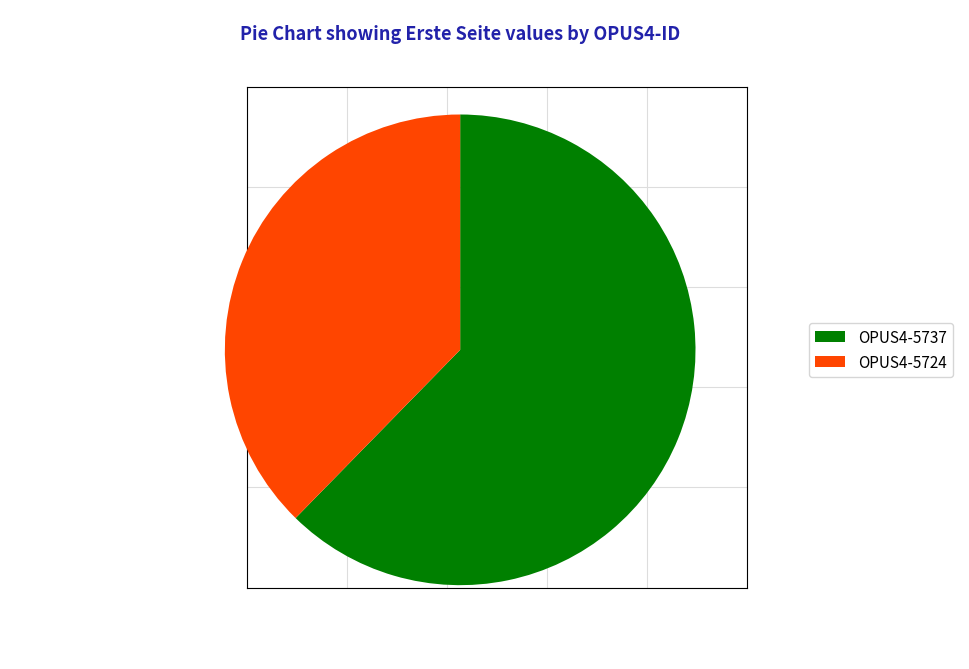

Is the sum of OPUS4-5724 and OPUS4-5737 greater than half?

Yes